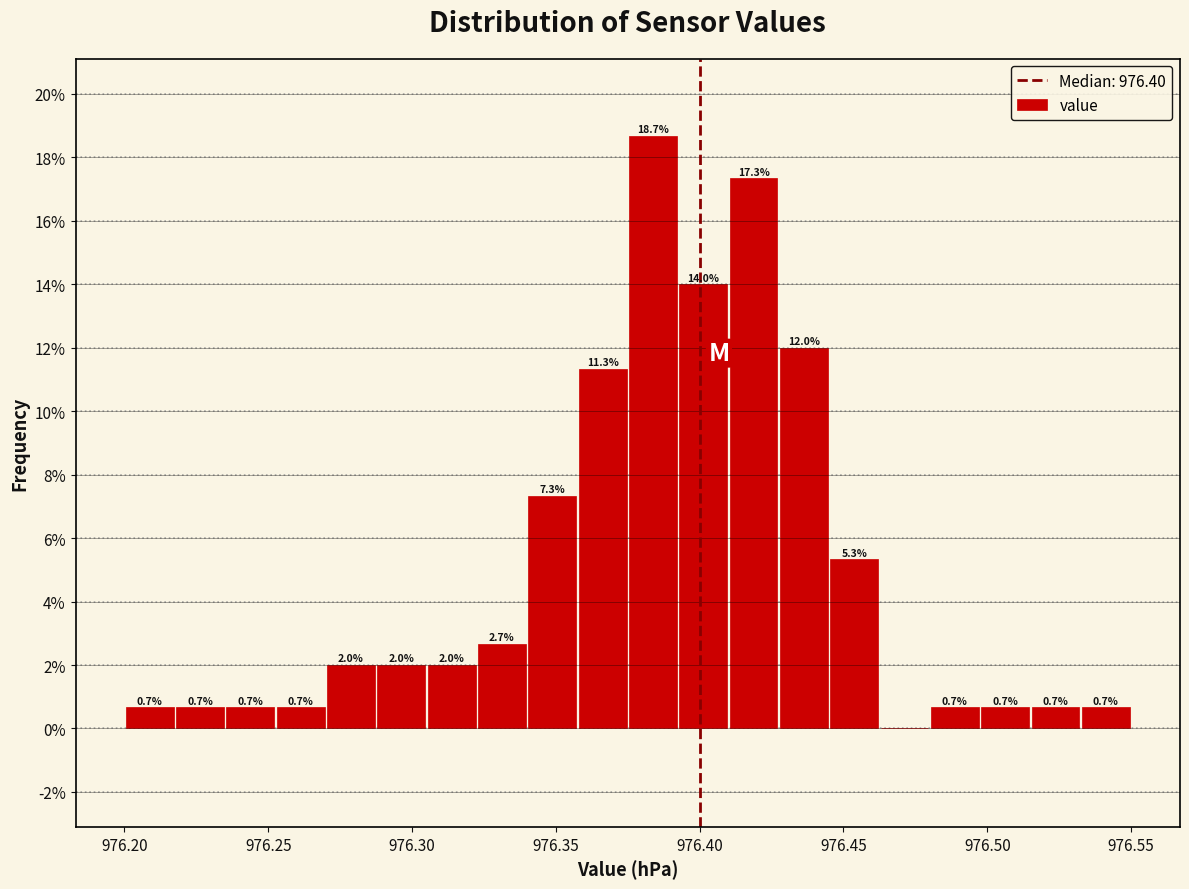

Around what value on the x-axis is the tallest bar? Give the approximate position of its centre, as read against the axis.

976.385